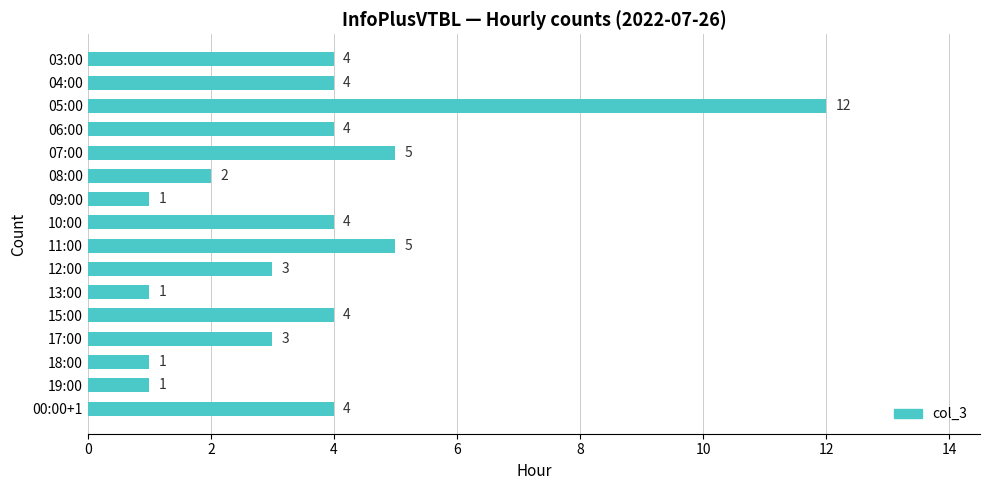

Read the value at 10:00.

4